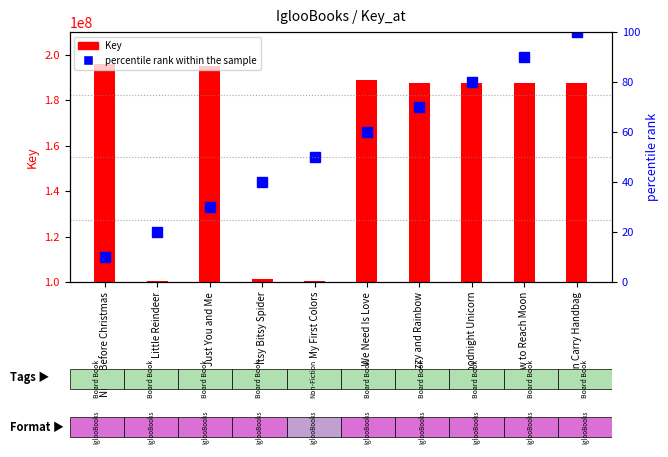

Reading right to left, transcribe all the data shown in this chart.

Key: 187581317	187584193	187583962	187582172	188846793	100402022	101149281	195106111	100403132	195713163
percentile rank within the sample: 100	90	80	70	60	50	40	30	20	10